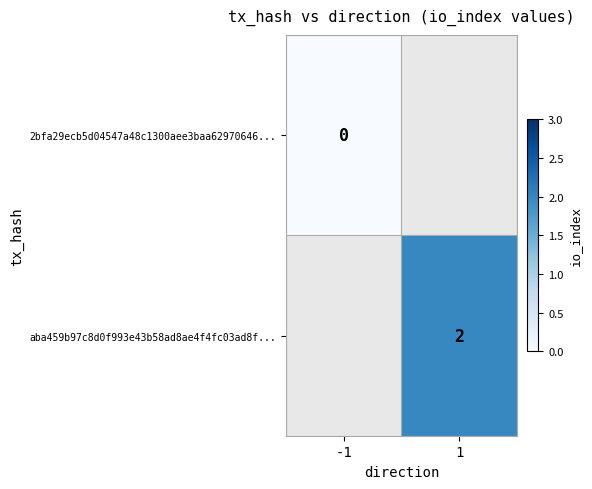

At how many categories does at least one series exceed 1?

1